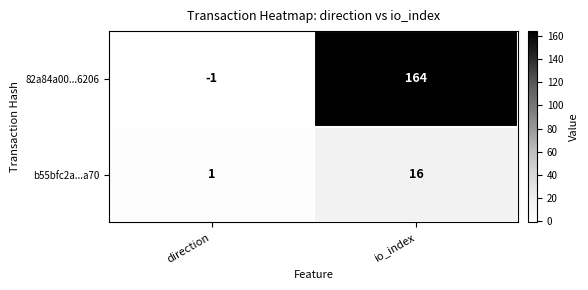

Between direction and io_index, which series saw the biggest shift?

82a84a00...6206